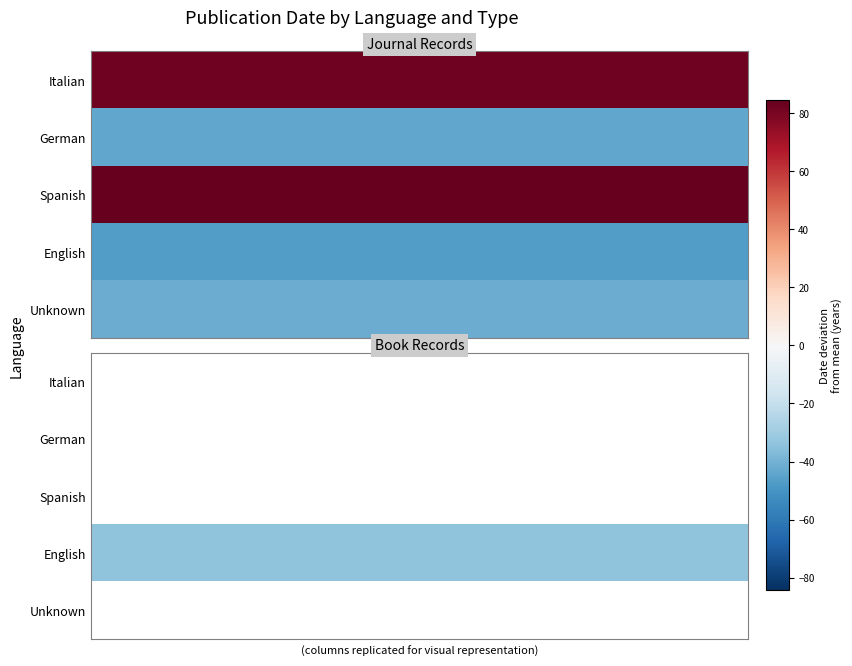

How many series are shown in this chart?

5